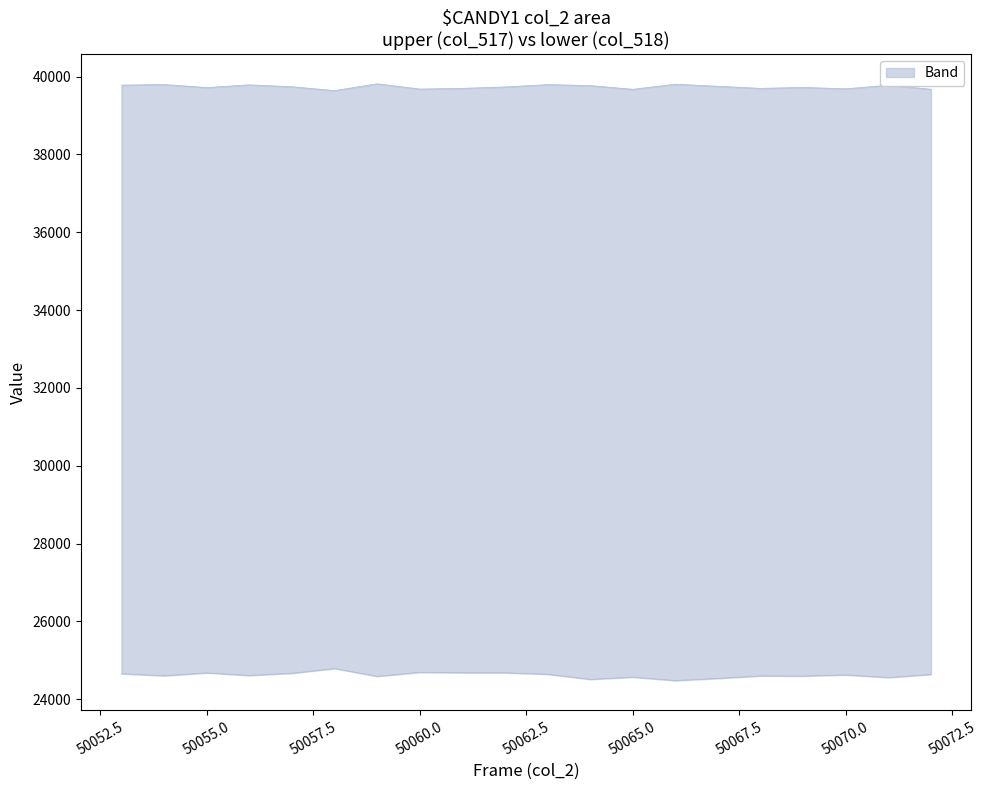

Where does the upper series first go above 24627?

50053